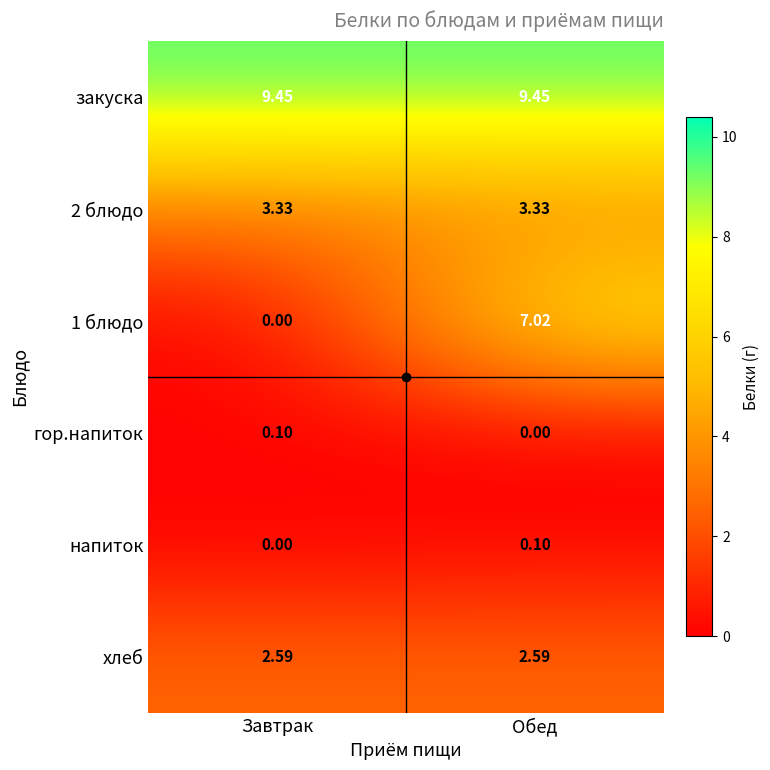

List the labels in order of гор.напиток value, largest first.

Завтрак, Обед